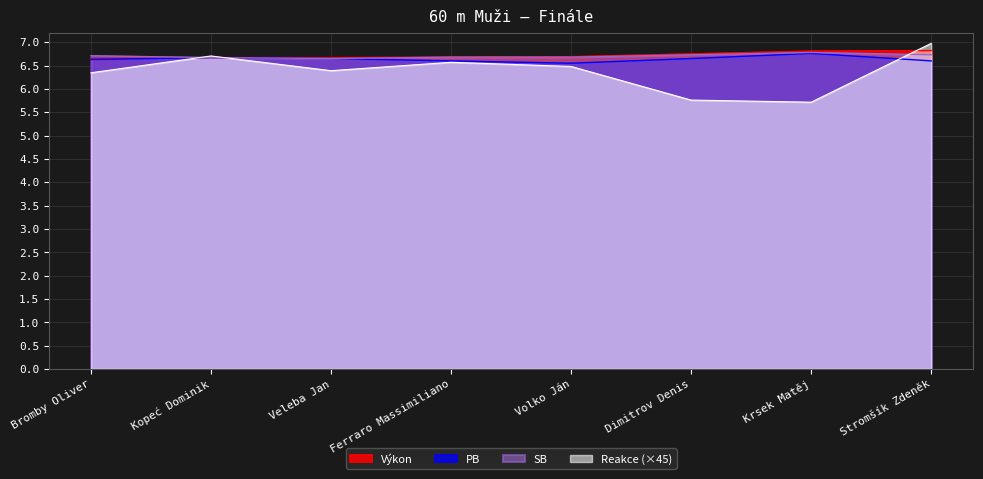

Between which two adjacent categories do Reakce and PB first intersect?

Bromby Oliver and Kopeć Dominik